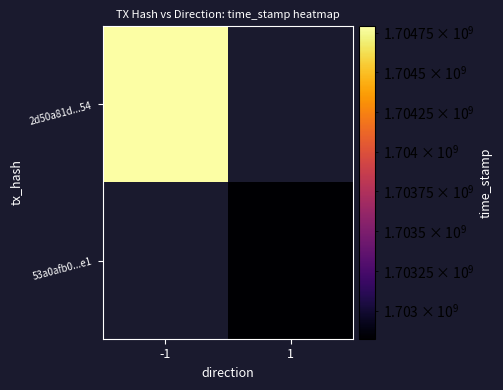

List the series in order of their peak value, highest first.

2d50a81d...54, 53a0afb0...e1